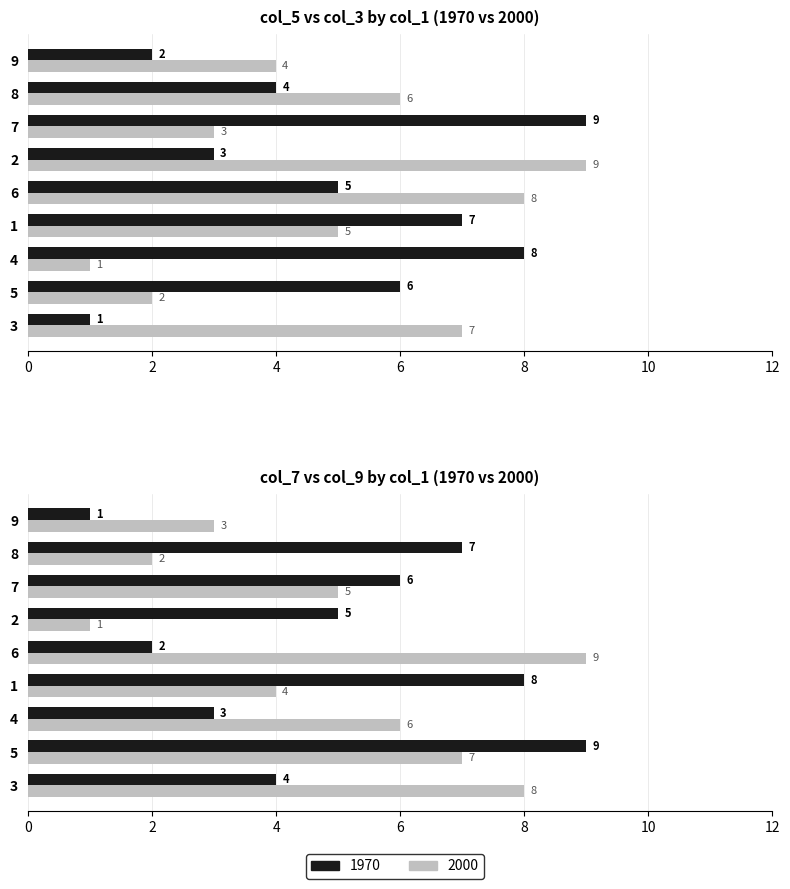

Rank the series by their maximum value, from highest to lowest.

1970, 2000